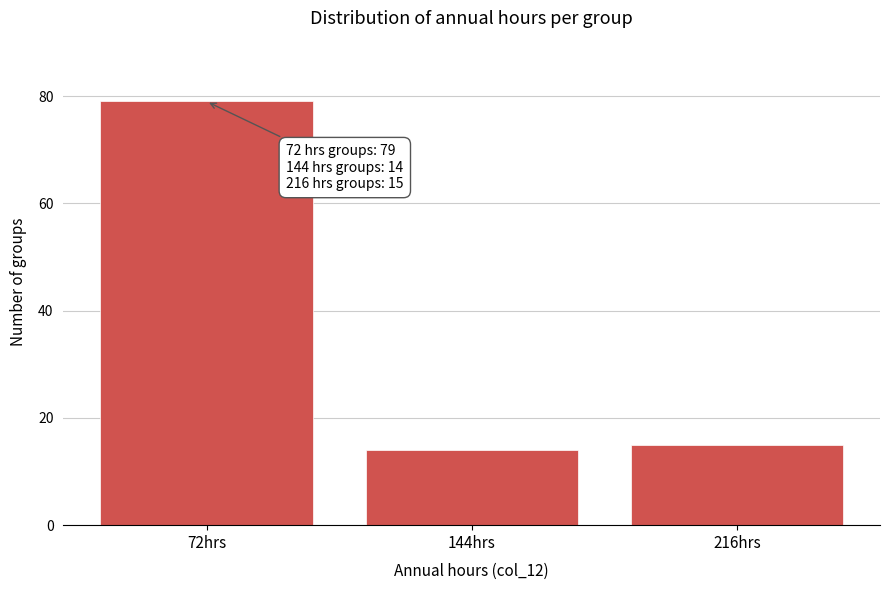

Reading left to right, transcribe all the data shown in this chart.

72hrs=79	144hrs=14	216hrs=15